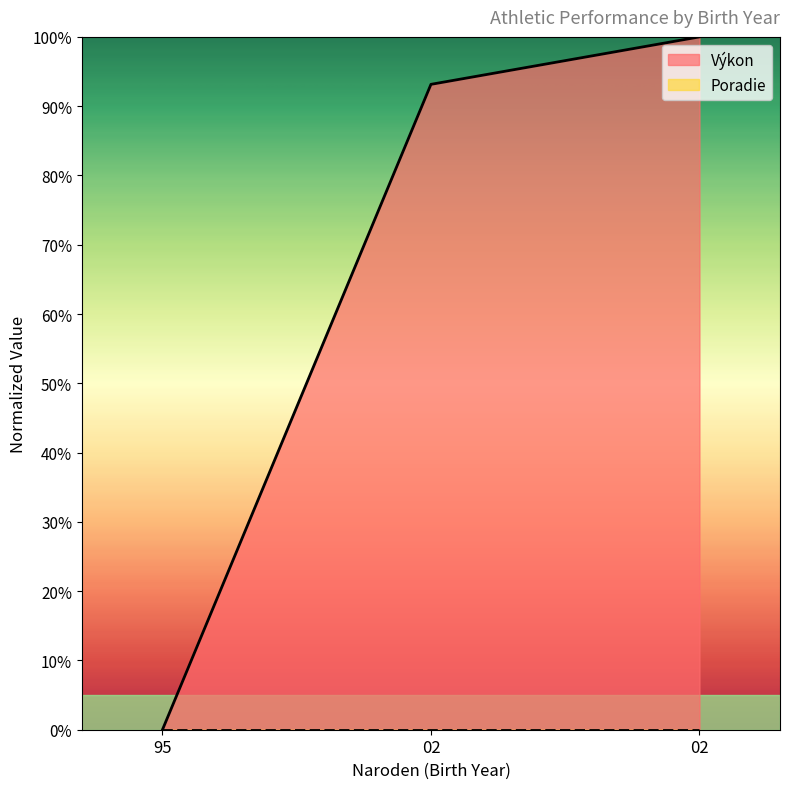

Reading left to right, extract all data points from this chart.

95=0.0	02=0.9	02=1.0